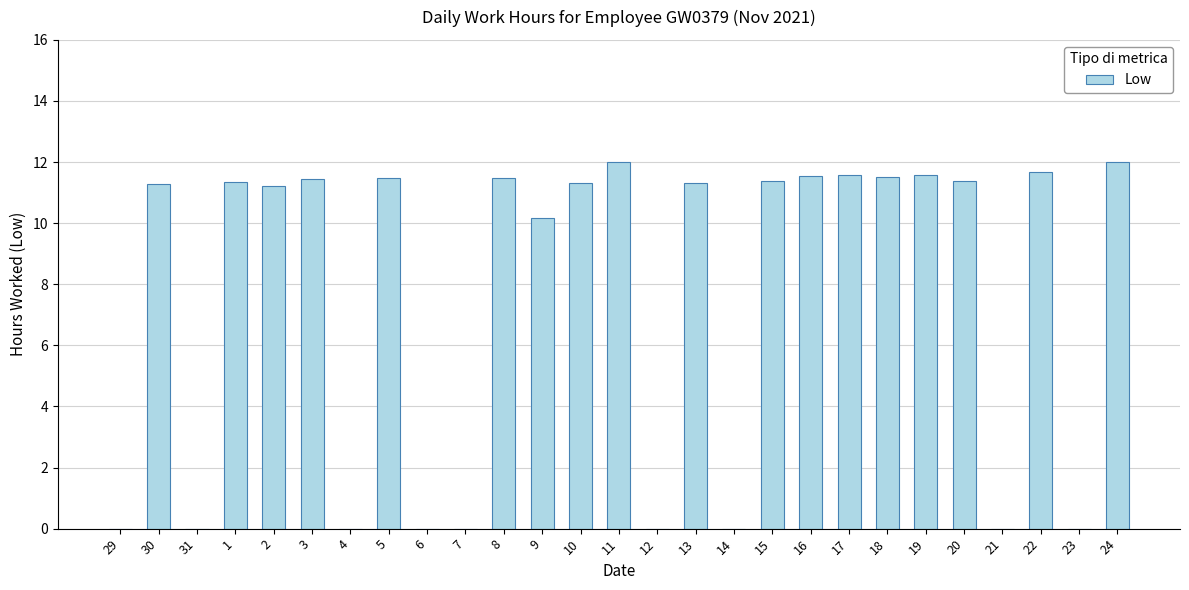

What value does the data have at 19?

11.6